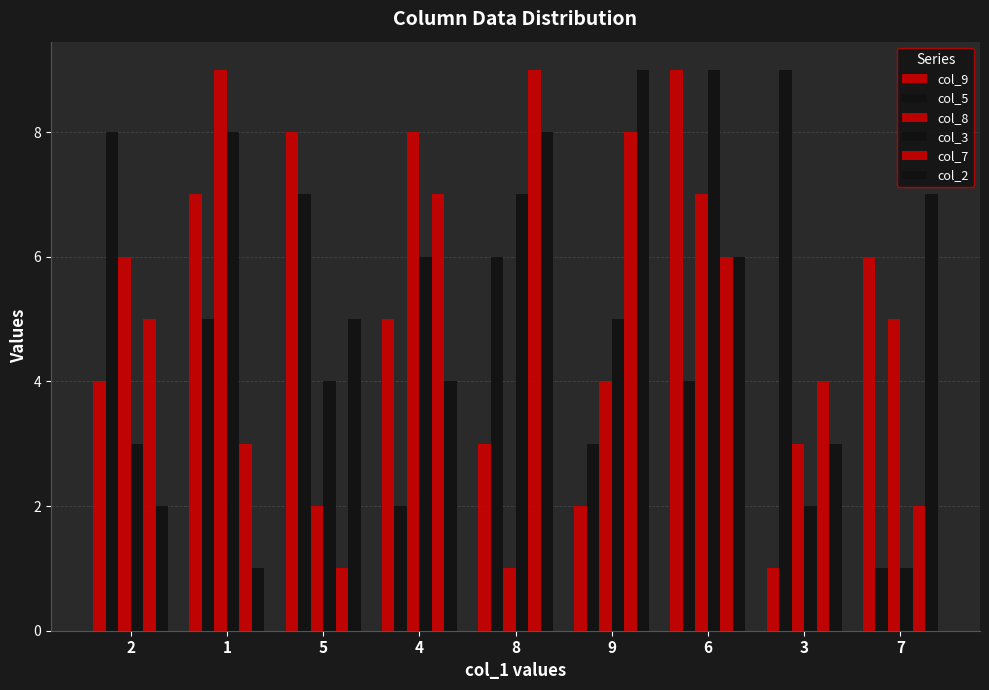

How many bars are there in each group?

6